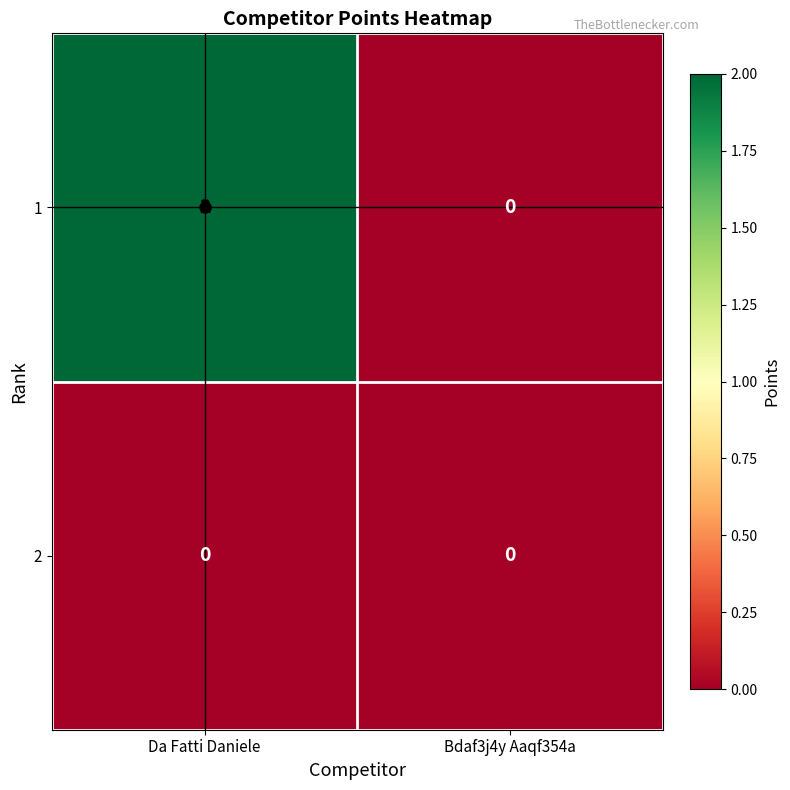

At which category is the sum across all series the highest?

Da Fatti Daniele